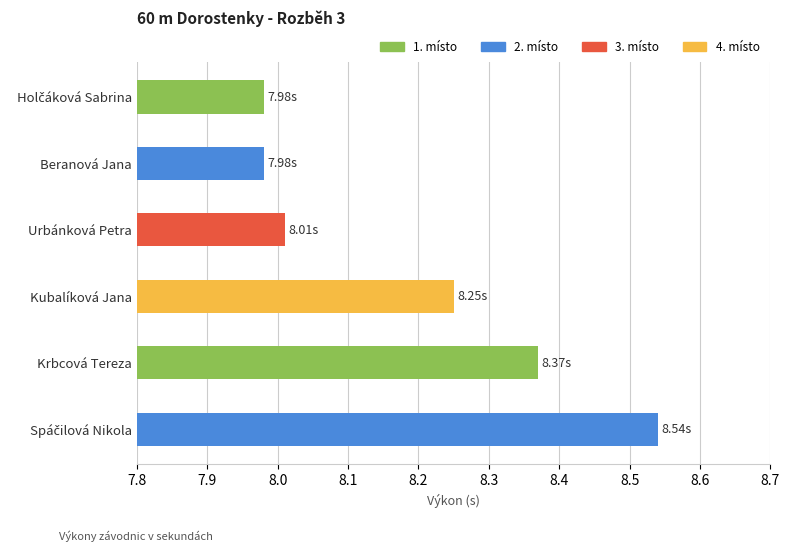

Which has a higher value, Beranová Jana or Krbcová Tereza?

Krbcová Tereza